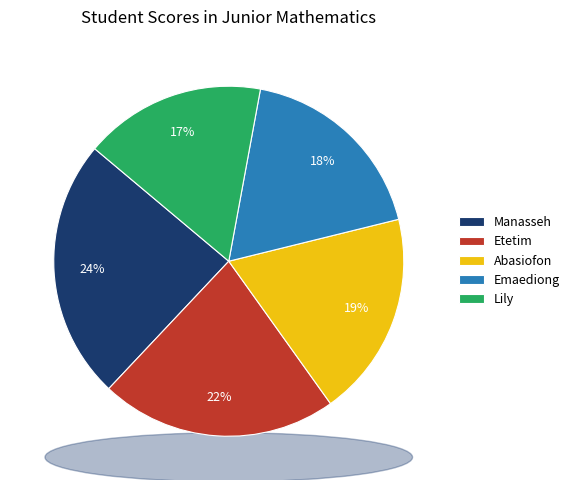

Which category has the biggest portion of the pie?

Manasseh